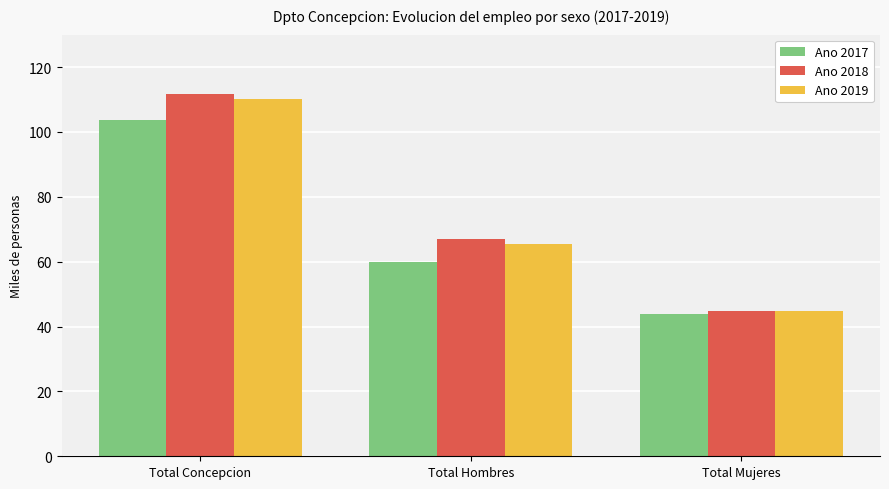

What are all the series names shown in the legend?

Ano 2017, Ano 2018, Ano 2019